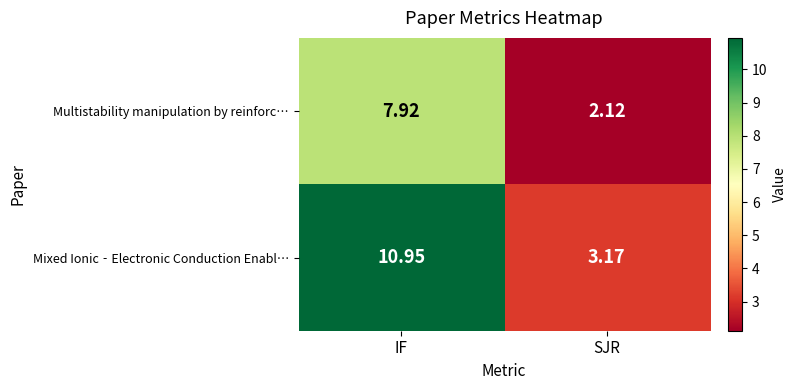

Which series changed the most between IF and SJR?

Mixed Ionic‐Electronic Conduction Enabl…